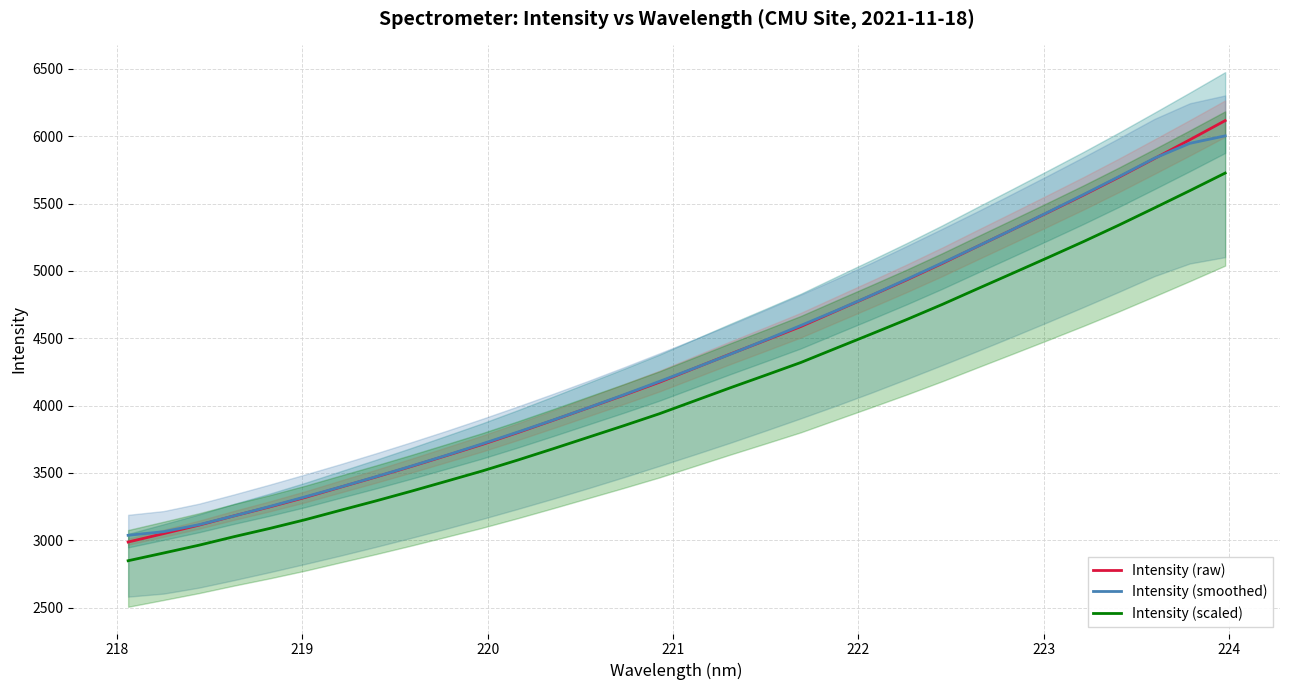

Does the chart display data point markers on the line(s)?

No